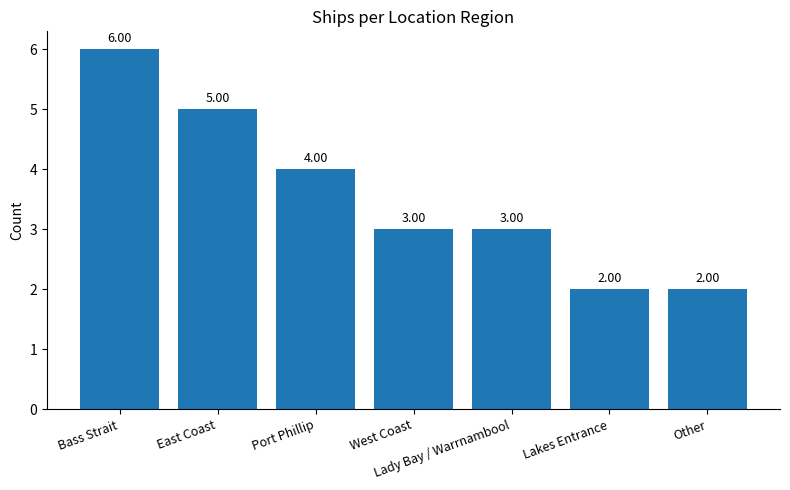

Where is the data nearest to the value 4?

Port Phillip